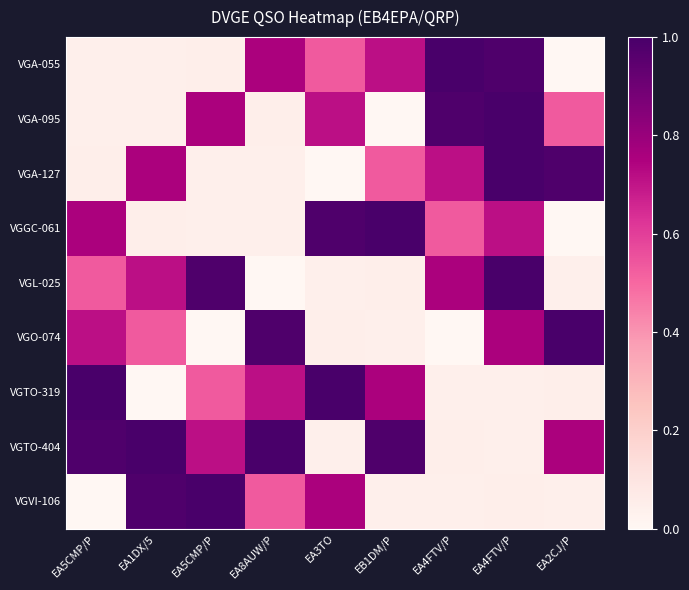

Reading left to right, transcribe all the data shown in this chart.

VGA-055: EA5CMP/P=0.0	EA1DX/5=0.0	EA5CMP/P=0.0	EA8AUW/P=0.8	EA3TO=0.5	EB1DM/P=0.7	EA4FTV/P=1.0	EA4FTV/P=1.0	EA2CJ/P=0.0
VGA-095: EA5CMP/P=0.0	EA1DX/5=0.0	EA5CMP/P=0.8	EA8AUW/P=0.0	EA3TO=0.7	EB1DM/P=0.0	EA4FTV/P=1.0	EA4FTV/P=1.0	EA2CJ/P=0.5
VGA-127: EA5CMP/P=0.0	EA1DX/5=0.8	EA5CMP/P=0.0	EA8AUW/P=0.0	EA3TO=0.0	EB1DM/P=0.5	EA4FTV/P=0.7	EA4FTV/P=1.0	EA2CJ/P=1.0
VGGC-061: EA5CMP/P=0.8	EA1DX/5=0.0	EA5CMP/P=0.0	EA8AUW/P=0.0	EA3TO=1.0	EB1DM/P=1.0	EA4FTV/P=0.5	EA4FTV/P=0.7	EA2CJ/P=0.0
VGL-025: EA5CMP/P=0.5	EA1DX/5=0.7	EA5CMP/P=1.0	EA8AUW/P=0.0	EA3TO=0.0	EB1DM/P=0.0	EA4FTV/P=0.8	EA4FTV/P=1.0	EA2CJ/P=0.0
VGO-074: EA5CMP/P=0.7	EA1DX/5=0.5	EA5CMP/P=0.0	EA8AUW/P=1.0	EA3TO=0.0	EB1DM/P=0.0	EA4FTV/P=0.0	EA4FTV/P=0.8	EA2CJ/P=1.0
VGTO-319: EA5CMP/P=1.0	EA1DX/5=0.0	EA5CMP/P=0.5	EA8AUW/P=0.7	EA3TO=1.0	EB1DM/P=0.8	EA4FTV/P=0.0	EA4FTV/P=0.0	EA2CJ/P=0.0
VGTO-404: EA5CMP/P=1.0	EA1DX/5=1.0	EA5CMP/P=0.7	EA8AUW/P=1.0	EA3TO=0.0	EB1DM/P=1.0	EA4FTV/P=0.0	EA4FTV/P=0.0	EA2CJ/P=0.8
VGVI-106: EA5CMP/P=0.0	EA1DX/5=1.0	EA5CMP/P=1.0	EA8AUW/P=0.5	EA3TO=0.8	EB1DM/P=0.0	EA4FTV/P=0.0	EA4FTV/P=0.0	EA2CJ/P=0.0